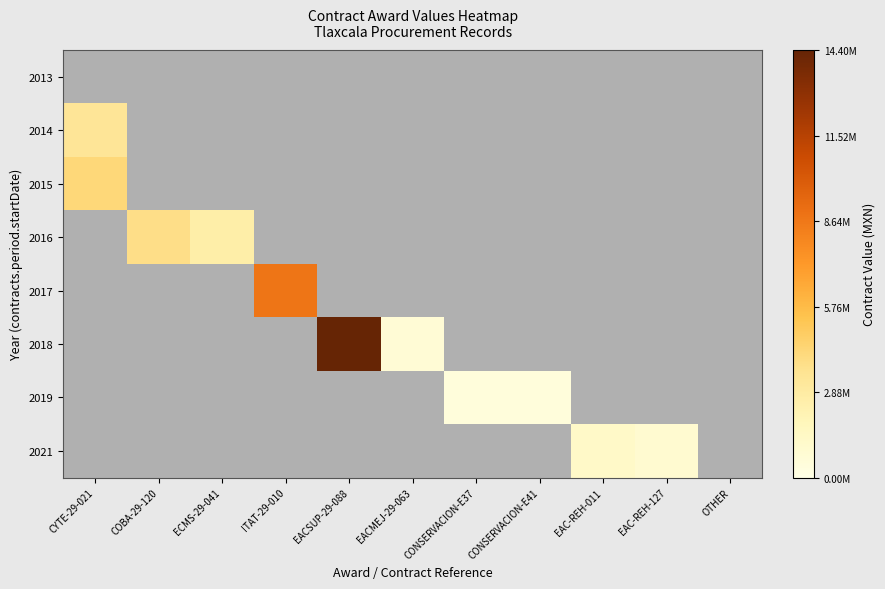

What is the total value across all series at EACSUP-29-088?

14398001.2